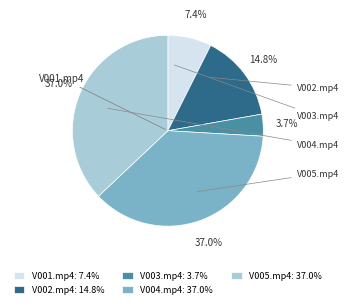

Is V002.mp4 the majority of the pie?

No